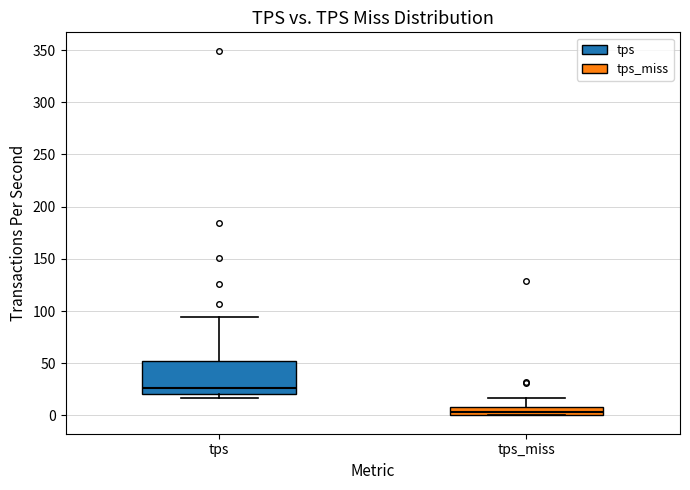

Where is the lower edge of the box for tps_miss on the y-axis? The values are not printed on the chart, so give them approximately, as read against the axis.

0